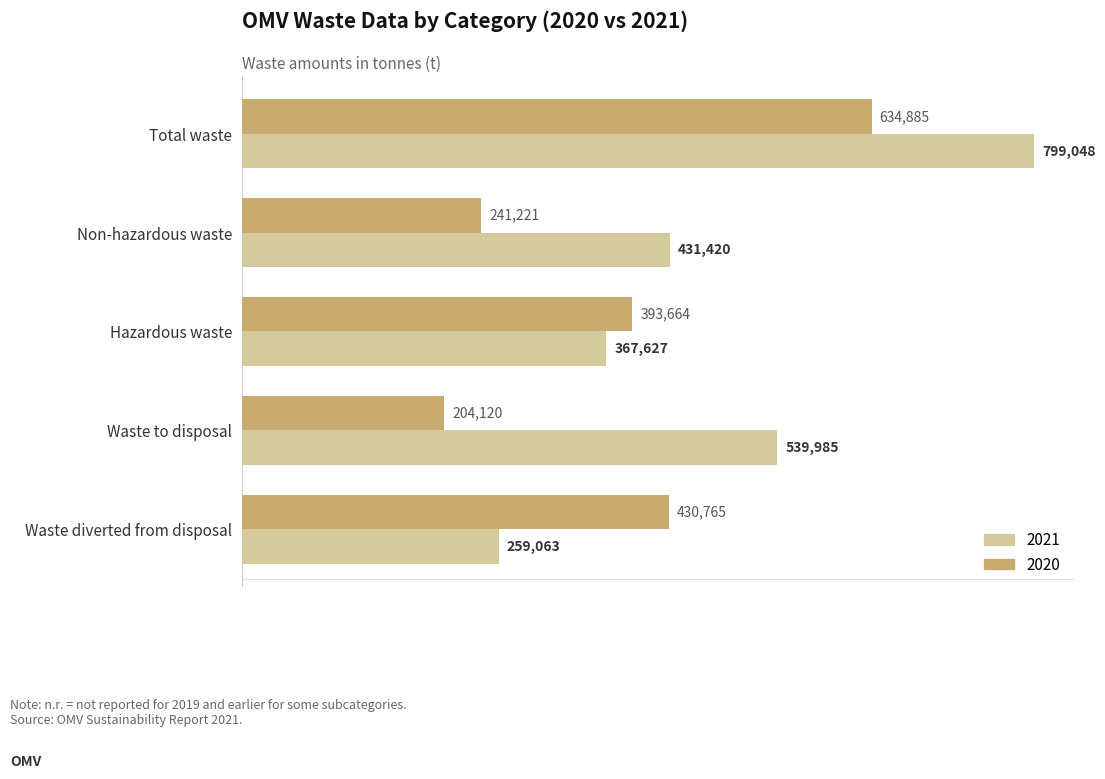

What is the difference between the 2021 values at Waste to disposal and Non-hazardous waste?

108565